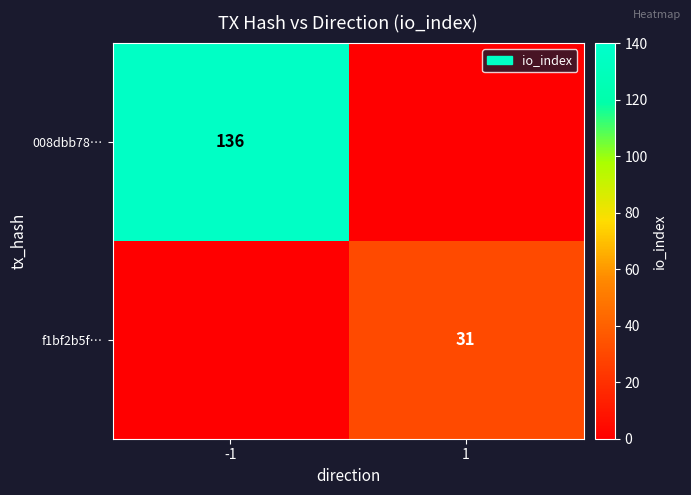

The value of f1bf2b5f… at 1 is 12. True or false?

False